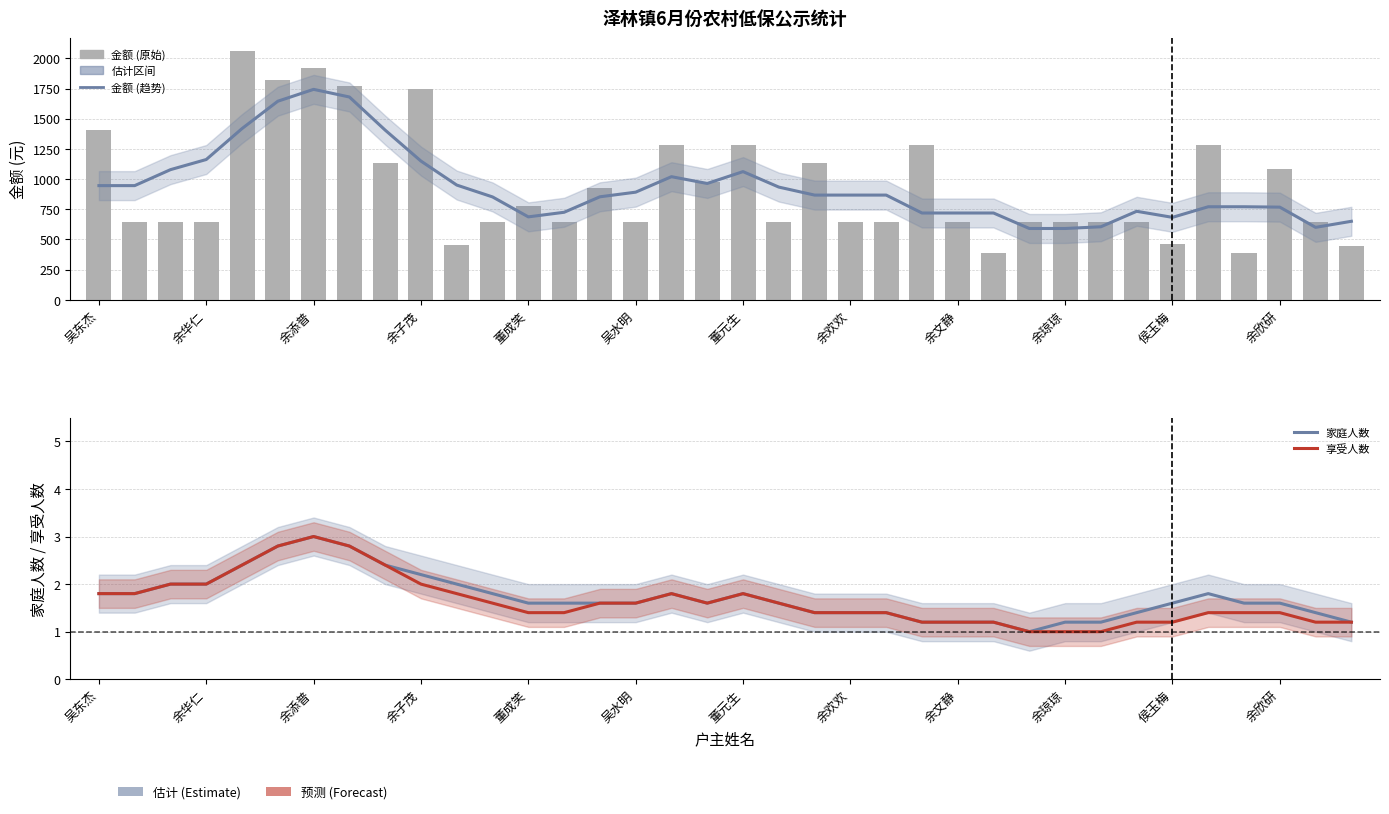

What is the maximum value for 金额 (趋势)?

1743.0